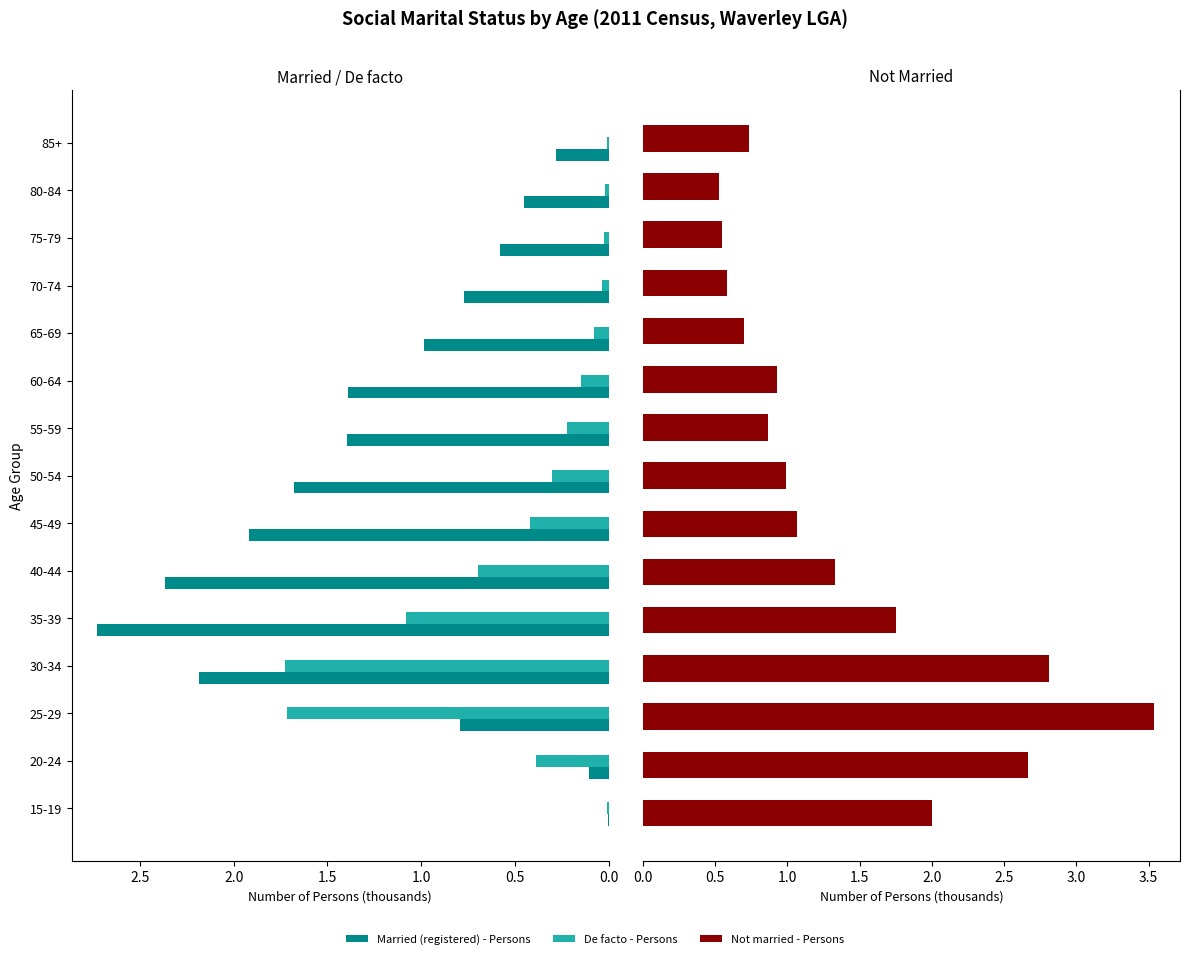

What is the difference between the maximum and minimum values in the Married (registered) - Persons series?

2.7